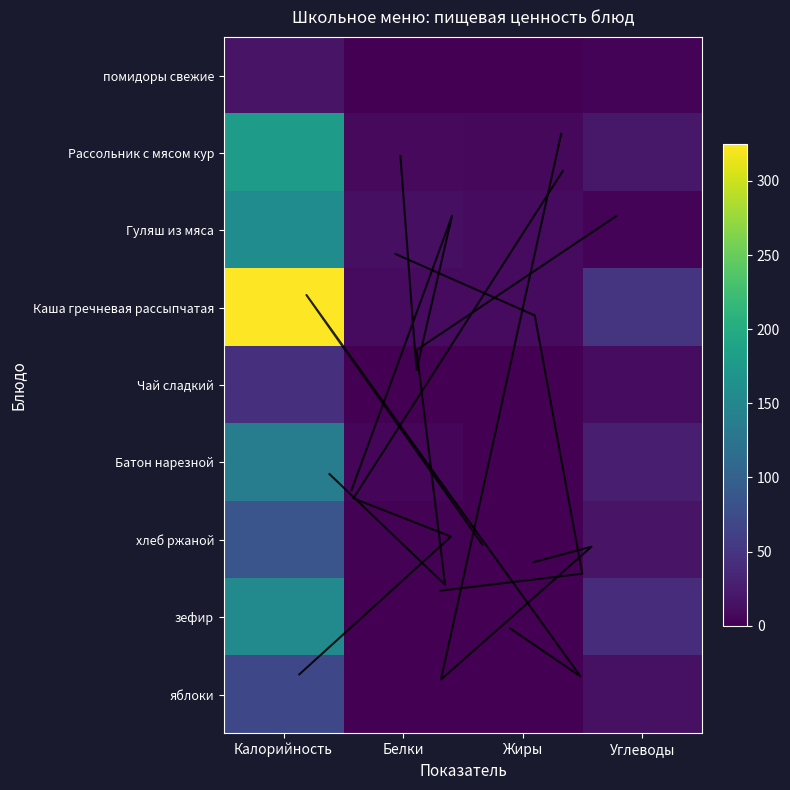

At which label does Рассольник с мясом кур reach its peak?

Калорийность